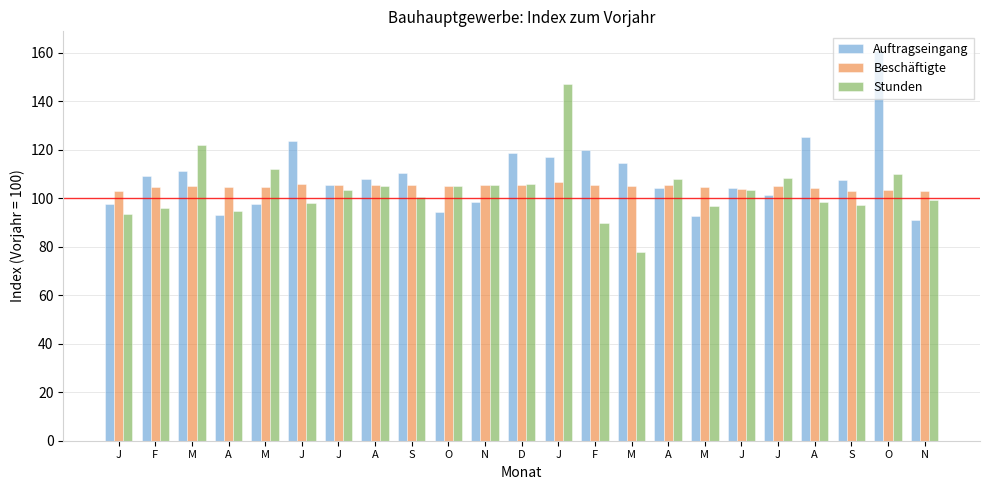

Count the number of data series in this chart.

3